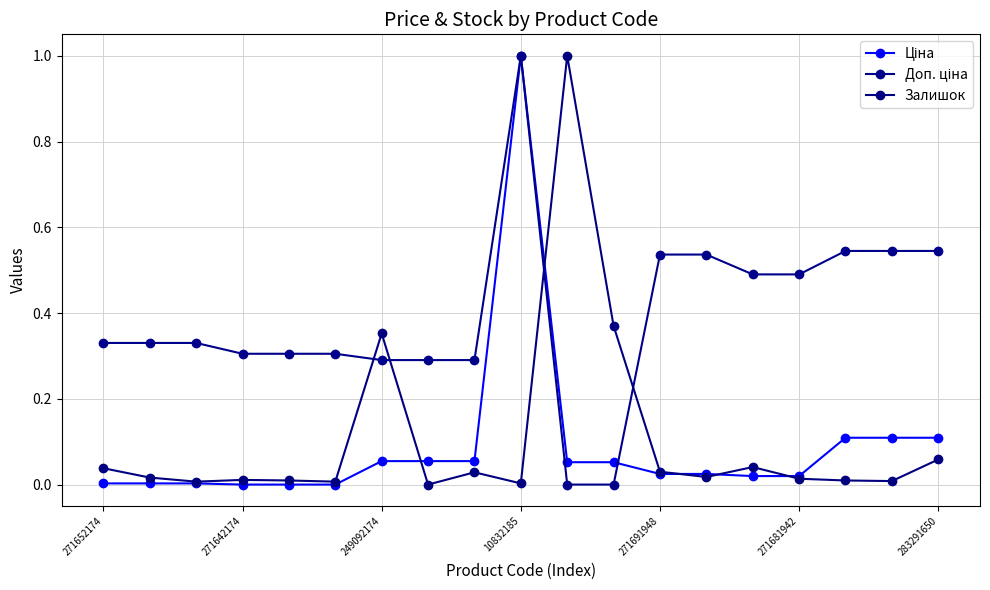

Does the chart display data point markers on the line(s)?

Yes